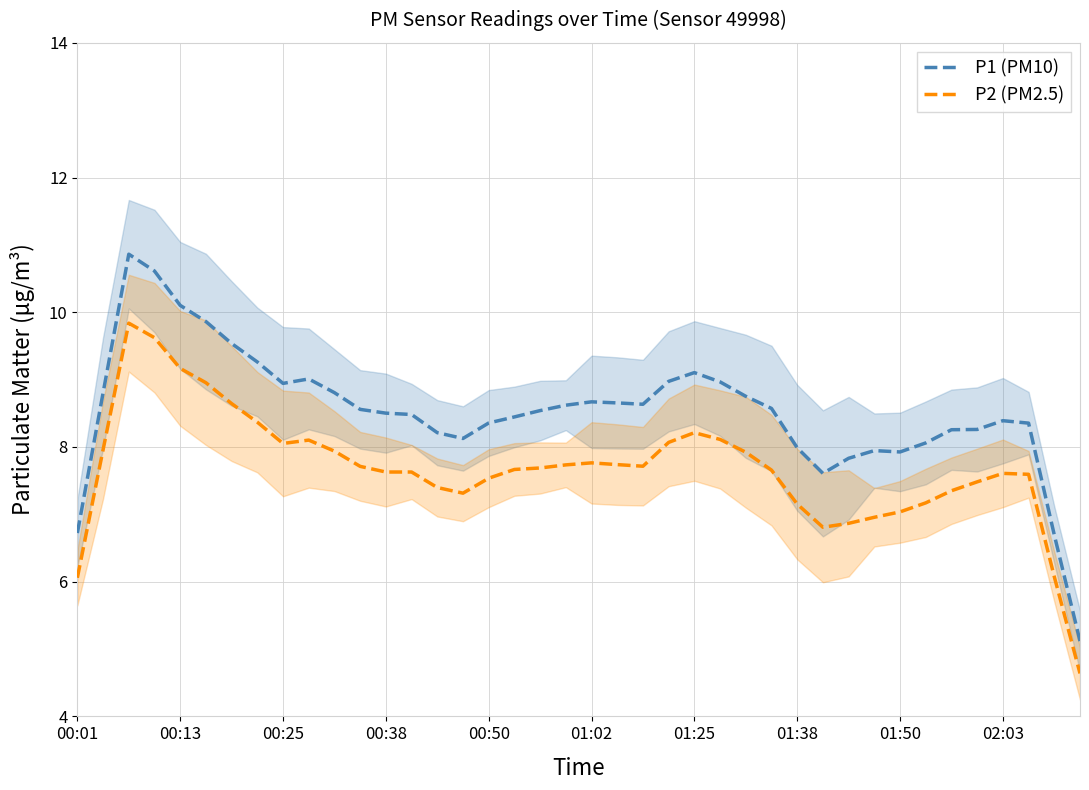

Reading left to right, list all the values displayed in this chart.

P1 (PM10): 6.7	8.8	10.9	10.6	10.1	9.9	9.5	9.3	8.9	9.0	8.8	8.6	8.5	8.5	8.2	8.1	8.4	8.4	8.5	8.6	8.7	8.7	8.6	9.0	9.1	9.0	8.8	8.6	8.0	7.6	7.8	7.9	7.9	8.1	8.3	8.3	8.4	8.4	6.7	5.1
P2 (PM2.5): 6.1	8.0	9.8	9.6	9.2	9.0	8.6	8.4	8.1	8.1	7.9	7.7	7.6	7.6	7.4	7.3	7.5	7.7	7.7	7.7	7.8	7.7	7.7	8.1	8.2	8.1	7.9	7.7	7.2	6.8	6.9	7.0	7.0	7.2	7.3	7.5	7.6	7.6	6.1	4.6